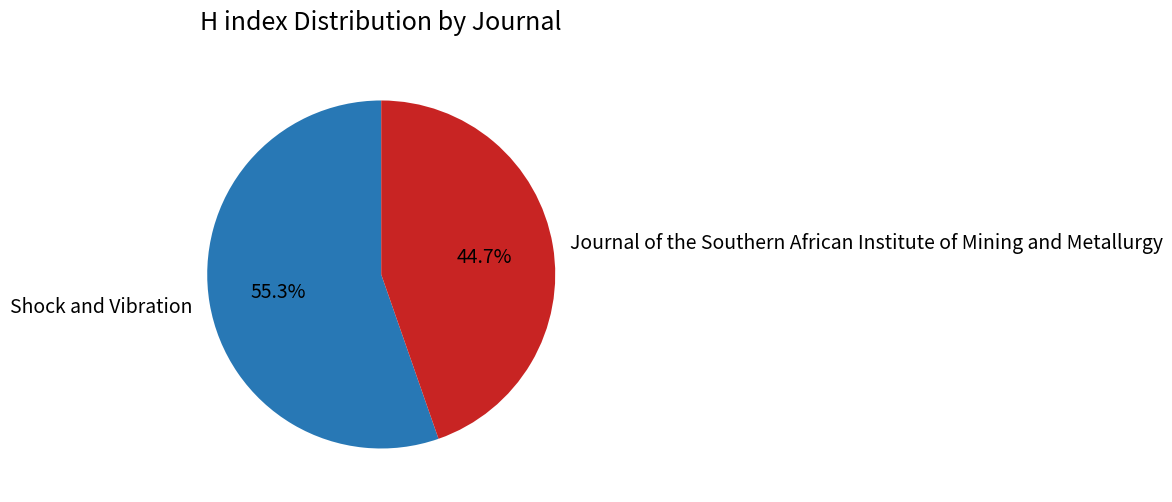

Which category has the biggest portion of the pie?

Shock and Vibration